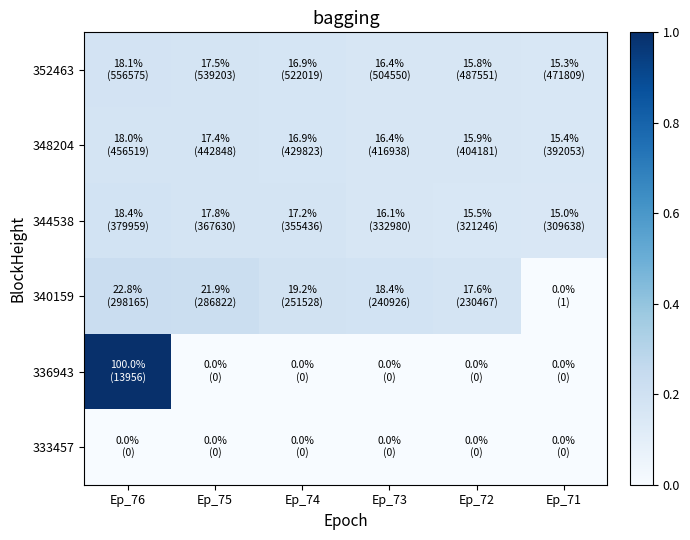

List the series in order of their peak value, highest first.

336943, 340159, 344538, 352463, 348204, 333457